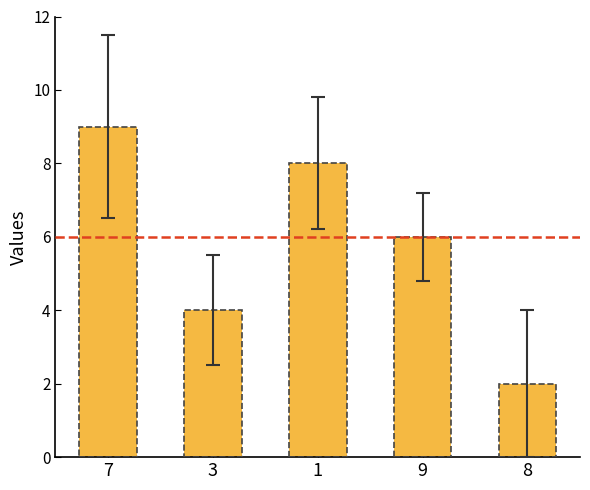

Reading left to right, list all the values displayed in this chart.

7=9	3=4	1=8	9=6	8=2